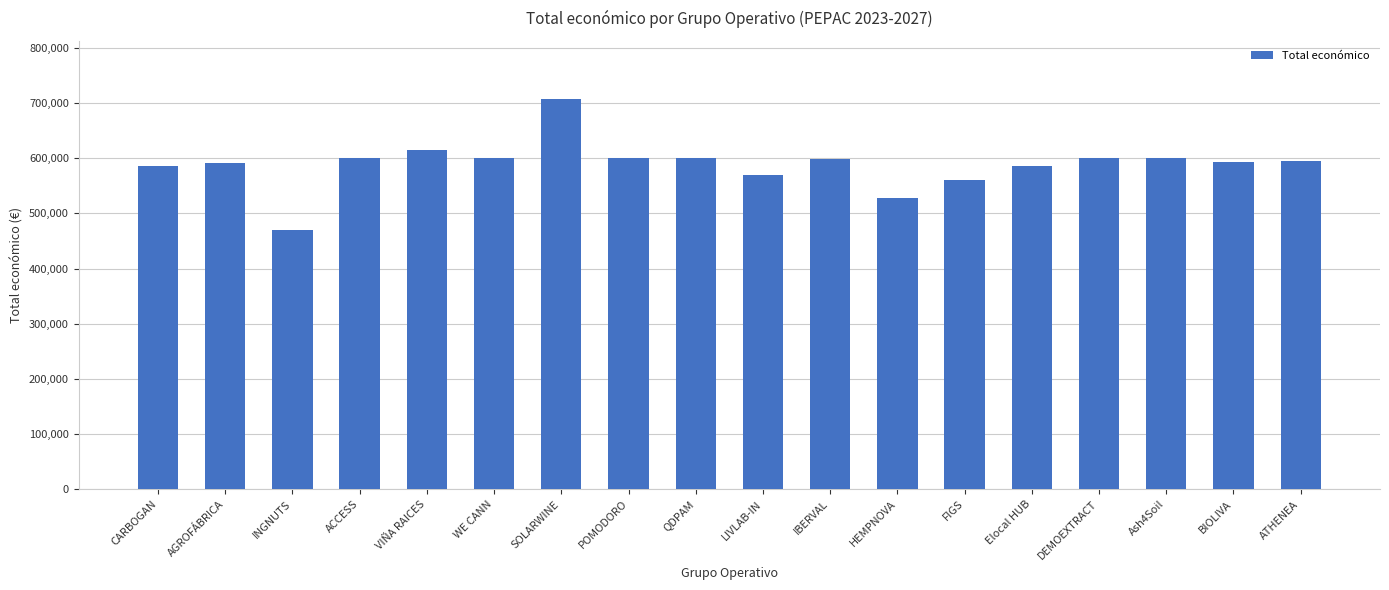

What is the difference between the maximum and minimum values?

236022